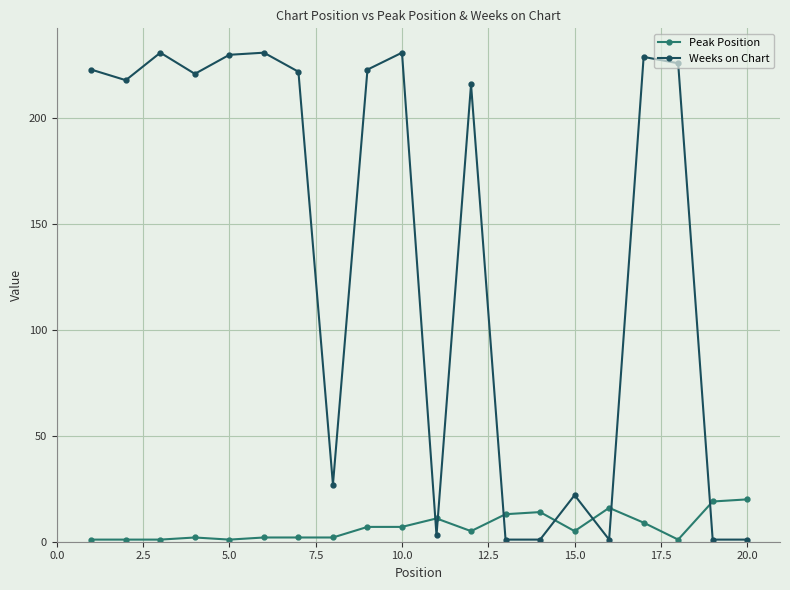

What is the greatest value displayed?

231